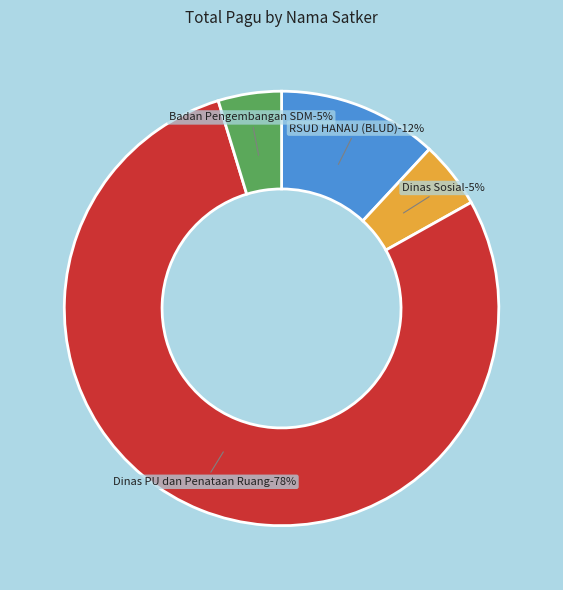

Does Badan Pengembangan Sumber Daya Manusia account for over 50% of the chart?

No